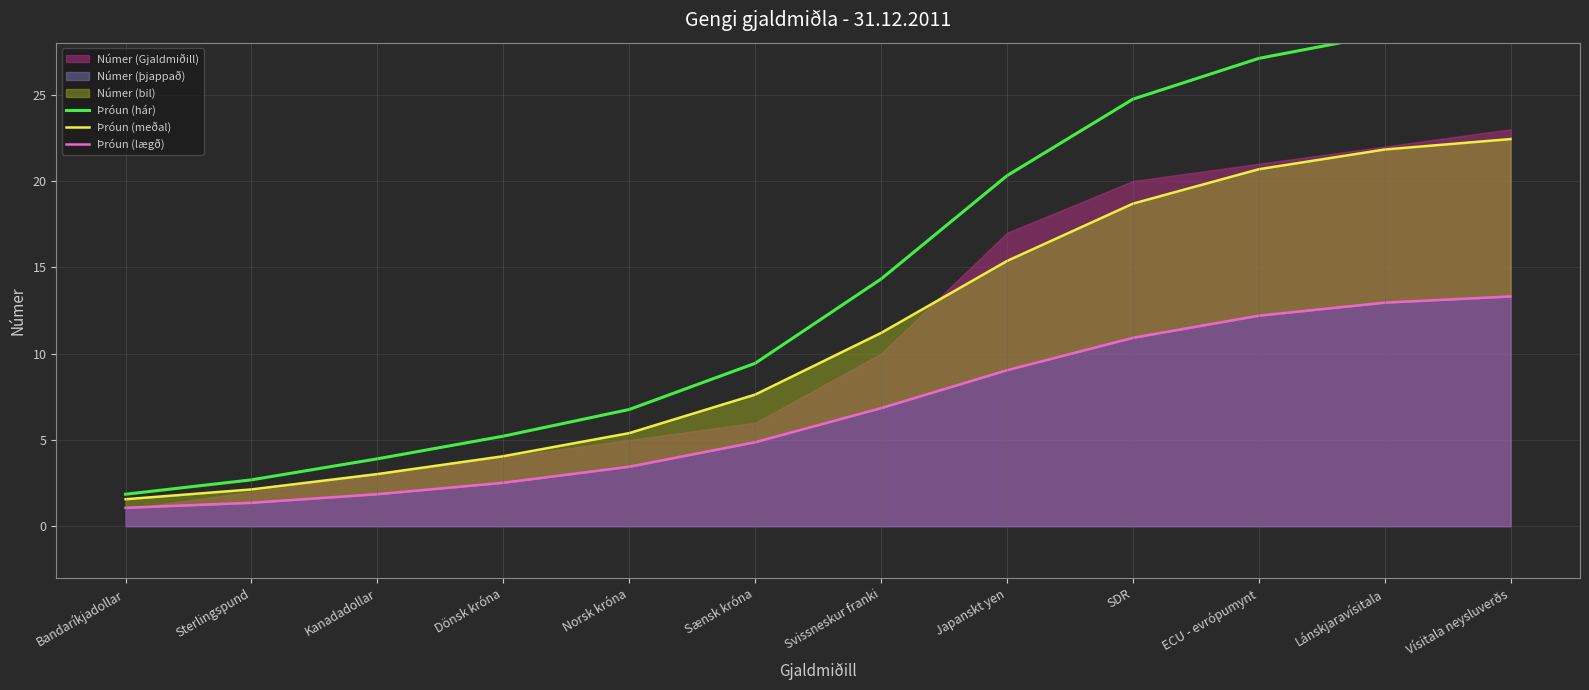

Between Norsk króna and Svissneskur franki, which is larger?

Svissneskur franki